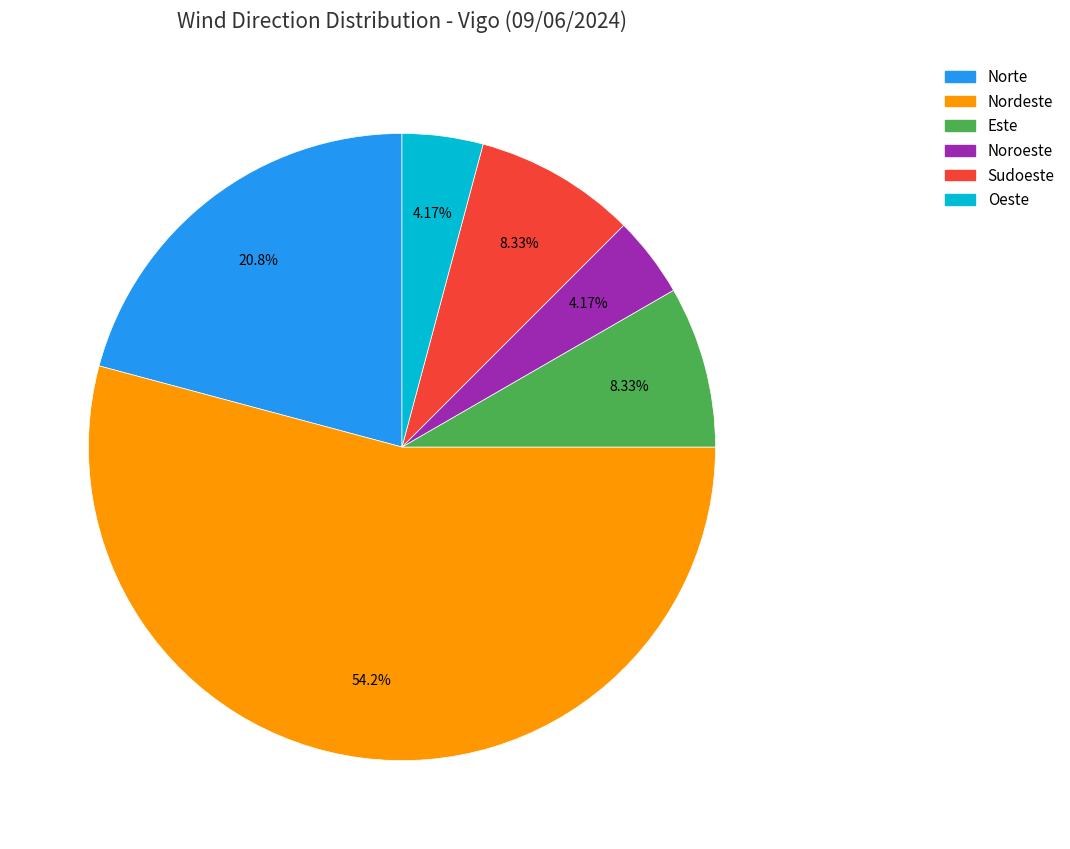

How many slices are in this pie chart?

6